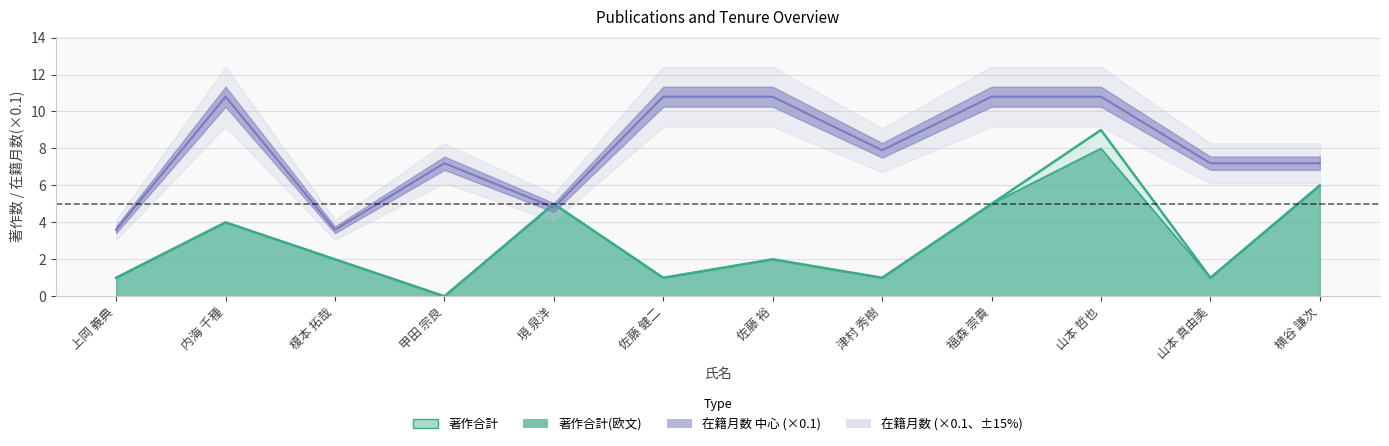

True or false: 著作合計(欧文) and 在籍月数 cross at least once.

True